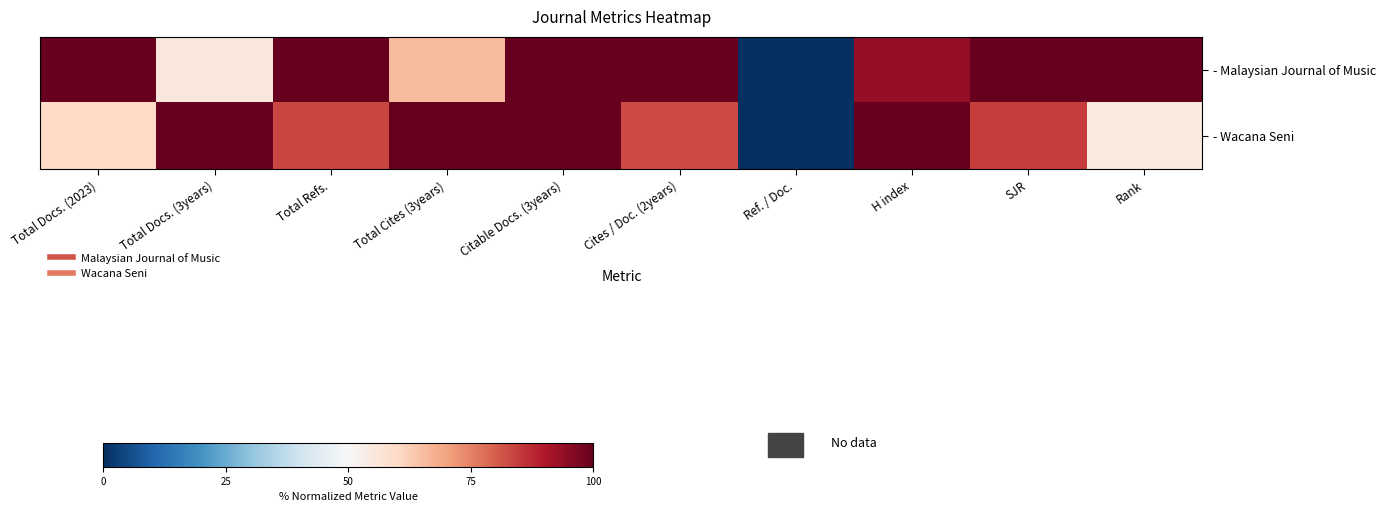

Which series has the largest total across all categories?

- Malaysian Journal of Music